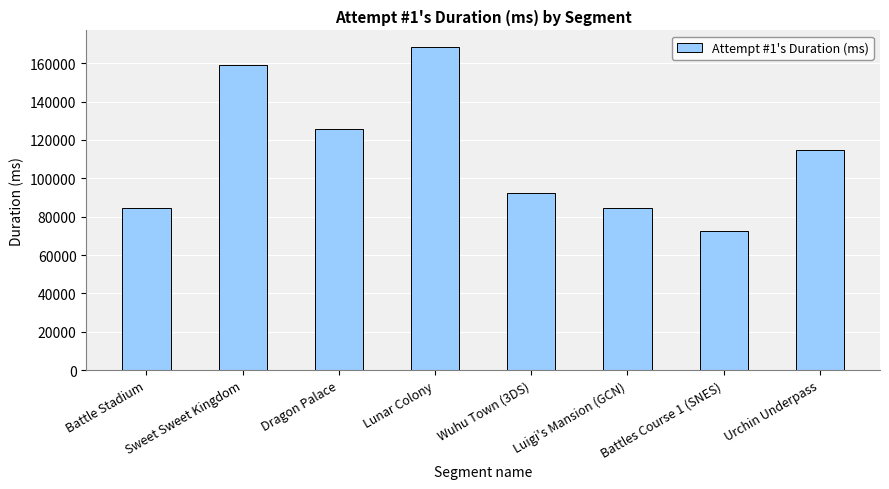

What is the difference between the maximum and second lowest values?

84370